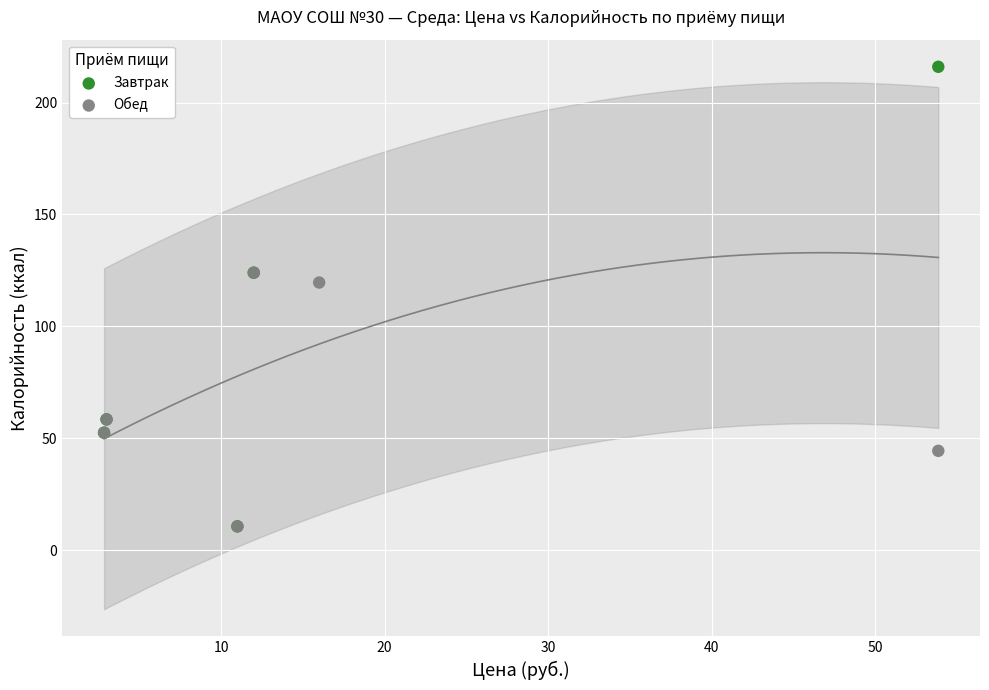

Which series has the largest Y range (max minus min)?

Завтрак